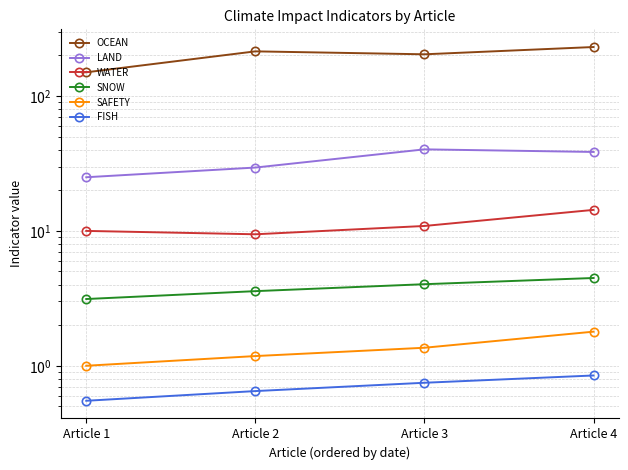

What is the maximum value for OCEAN?

231.0